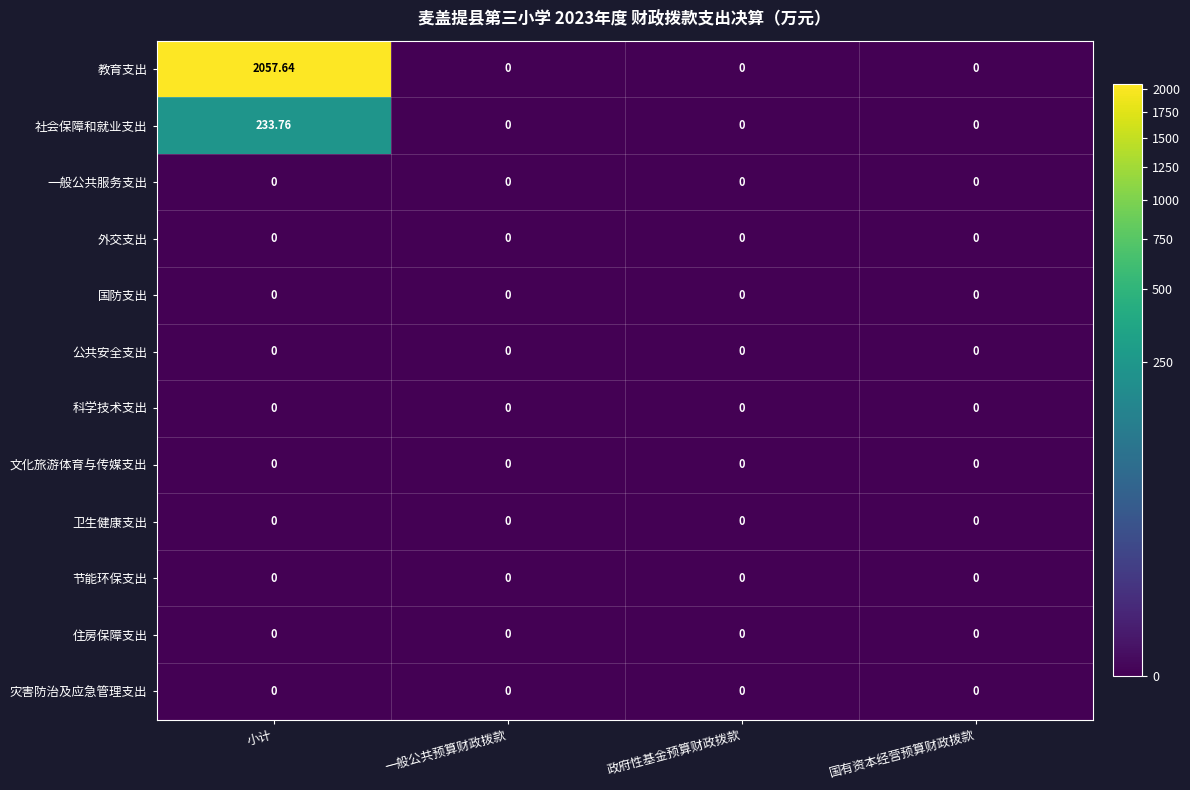

At how many categories does at least one series exceed 425?

1